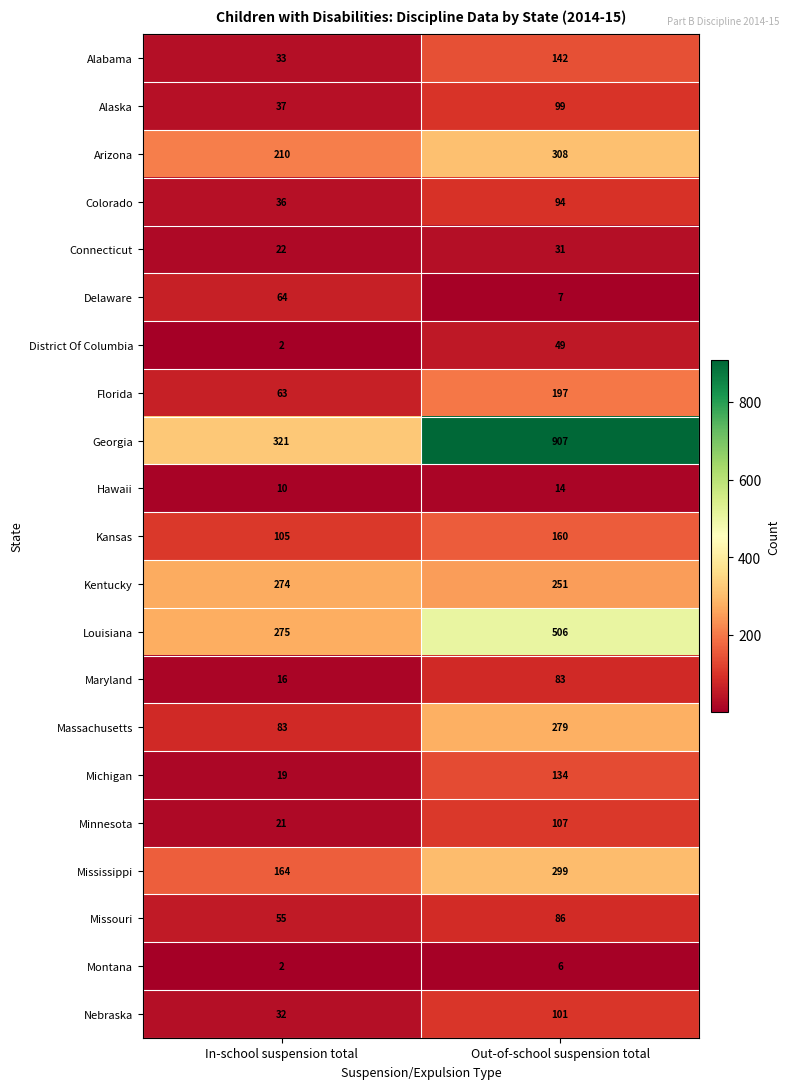

What is the average value of the Maryland series?

50